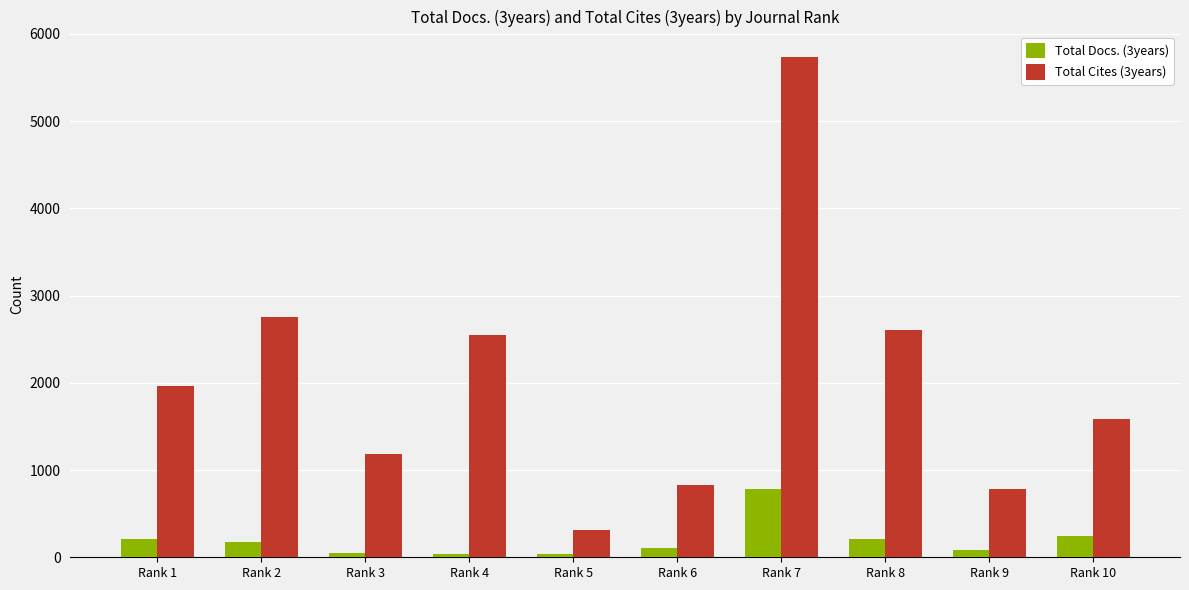

What is the value of the Total Cites (3years) bar at the 2nd from the left?

2756